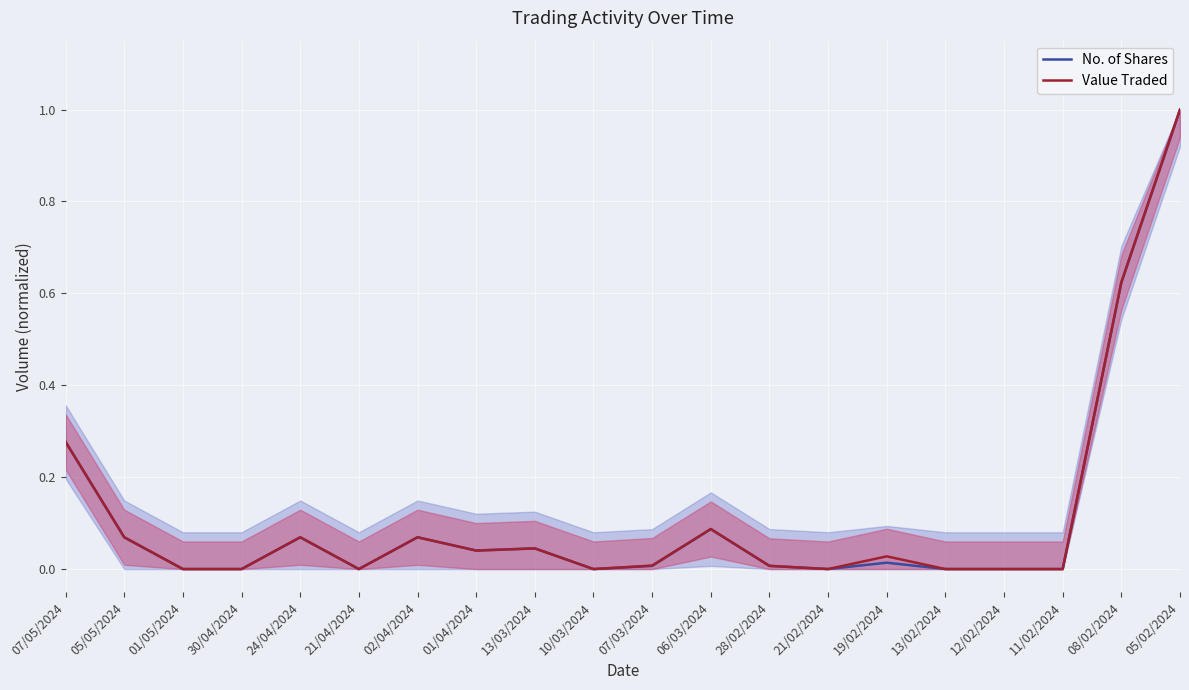

Rank the series by their average value, from highest to lowest.

Value Traded, No. of Shares